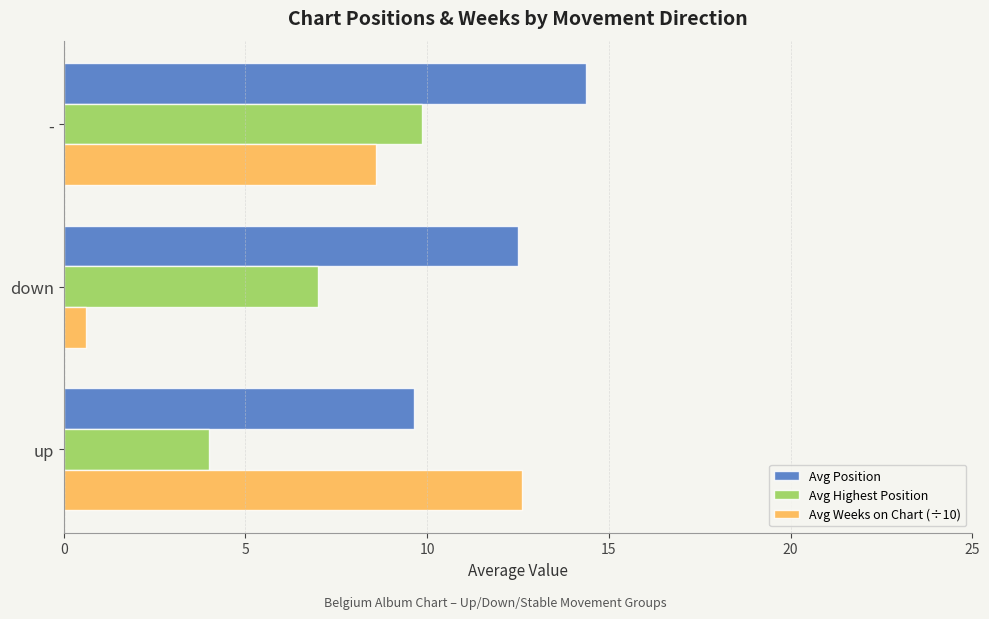

What value does the Avg Highest Position series have at -?

9.8